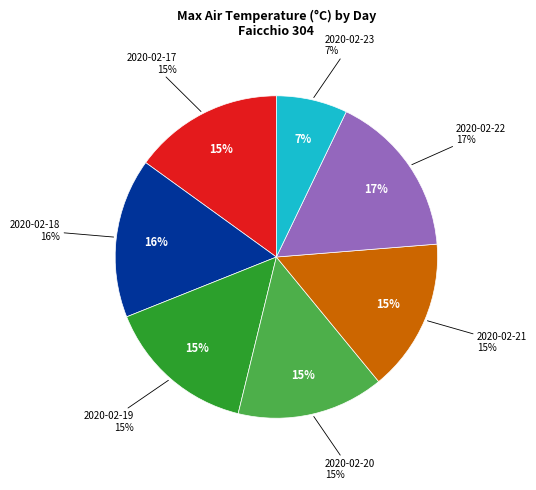

To the nearest percent, what is the difference between the largest and smallest slice percentages?

9%